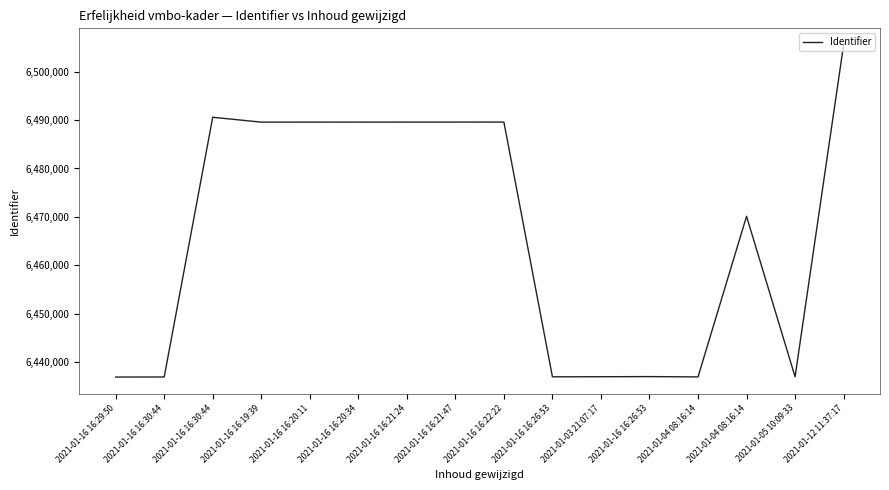

Is this an area chart (filled region under the line)?

No